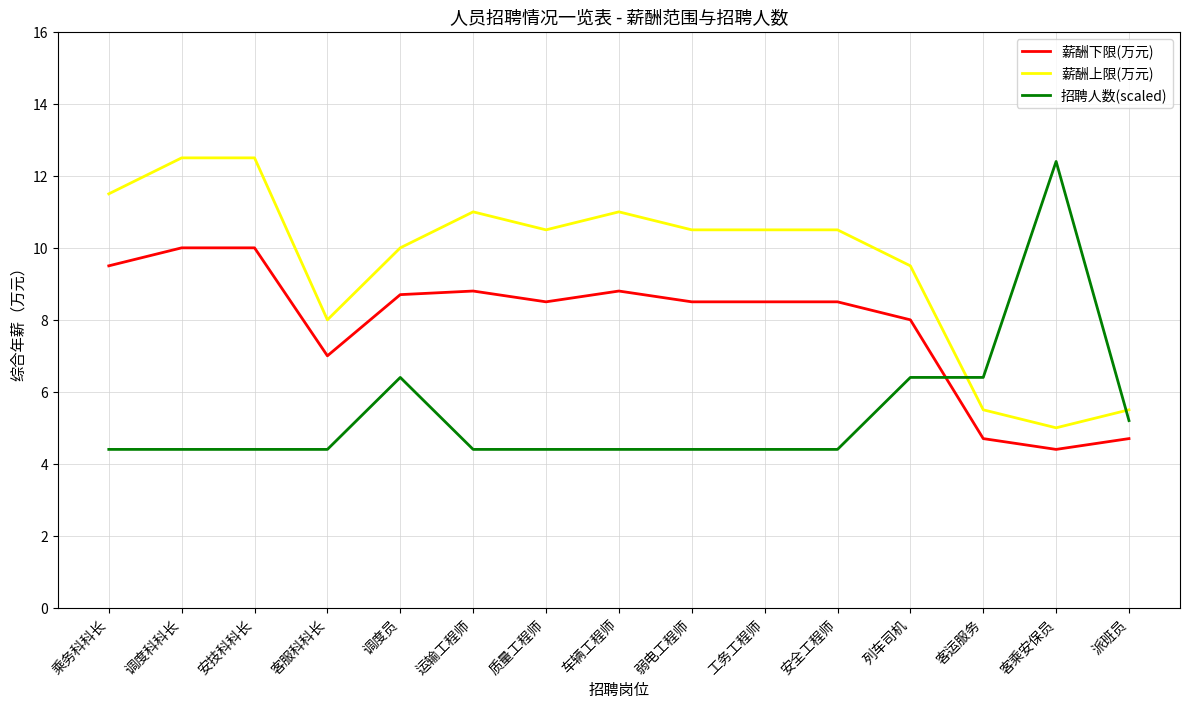

What is the lowest value of the 薪酬下限(万元) series?

4.4